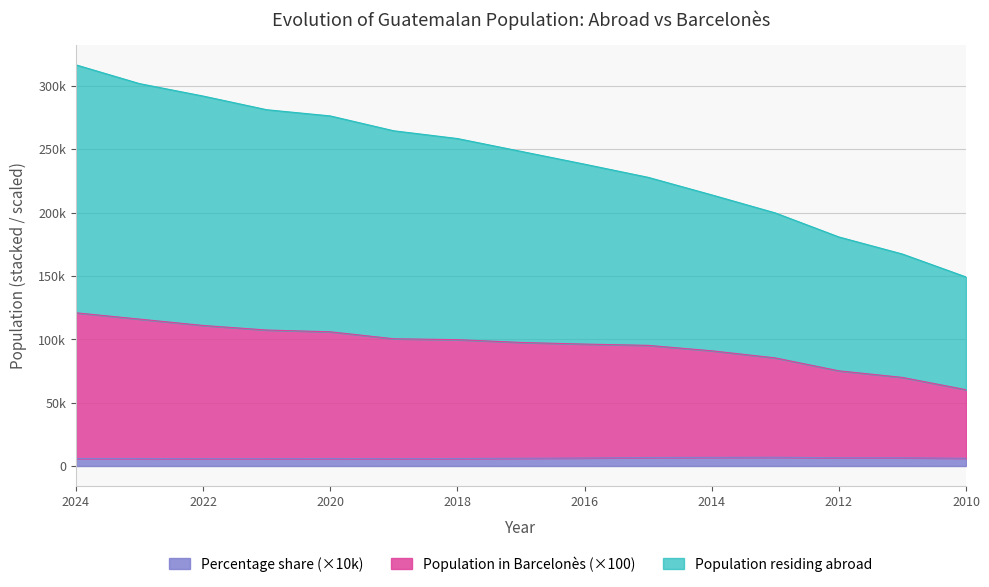

Reading right to left, extract all data points from this chart.

Population residing abroad: 2010=149175.0	2011=167258.0	2012=180752.0	2013=199706.0	2014=213946.0	2015=227794.0	2016=238176.0	2017=248290.0	2018=258415.0	2019=264519.0	2020=276252.0	2021=281153.0	2022=291938.0	2023=301748.0	2024=316553.0
Population in selected place: 2010=60200.0	2011=69900.0	2012=75100.0	2013=85300.0	2014=90900.0	2015=95200.0	2016=96200.0	2017=97500.0	2018=99700.0	2019=100400.0	2020=105900.0	2021=107300.0	2022=110900.0	2023=115900.0	2024=120900.0
Percentage share: 2010=6100.0	2011=6500.0	2012=6500.0	2013=6900.0	2014=6800.0	2015=6700.0	2016=6300.0	2017=6100.0	2018=5900.0	2019=5800.0	2020=5900.0	2021=5800.0	2022=5800.0	2023=5900.0	2024=5900.0